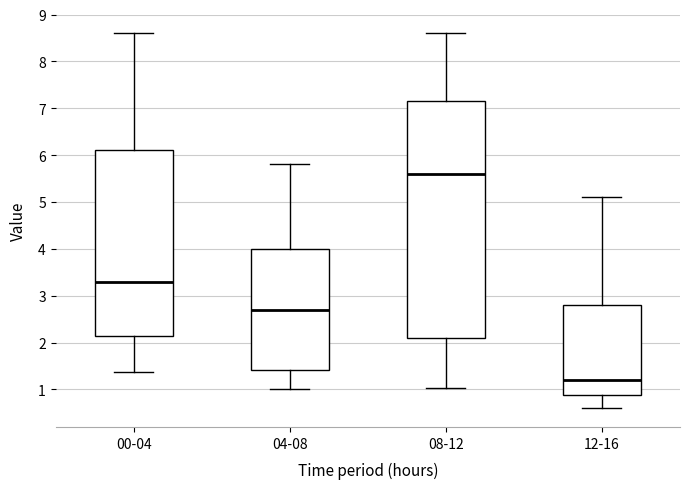

Comparing the boxes themselves (not the whiskers), which one is the tallest?

08-12